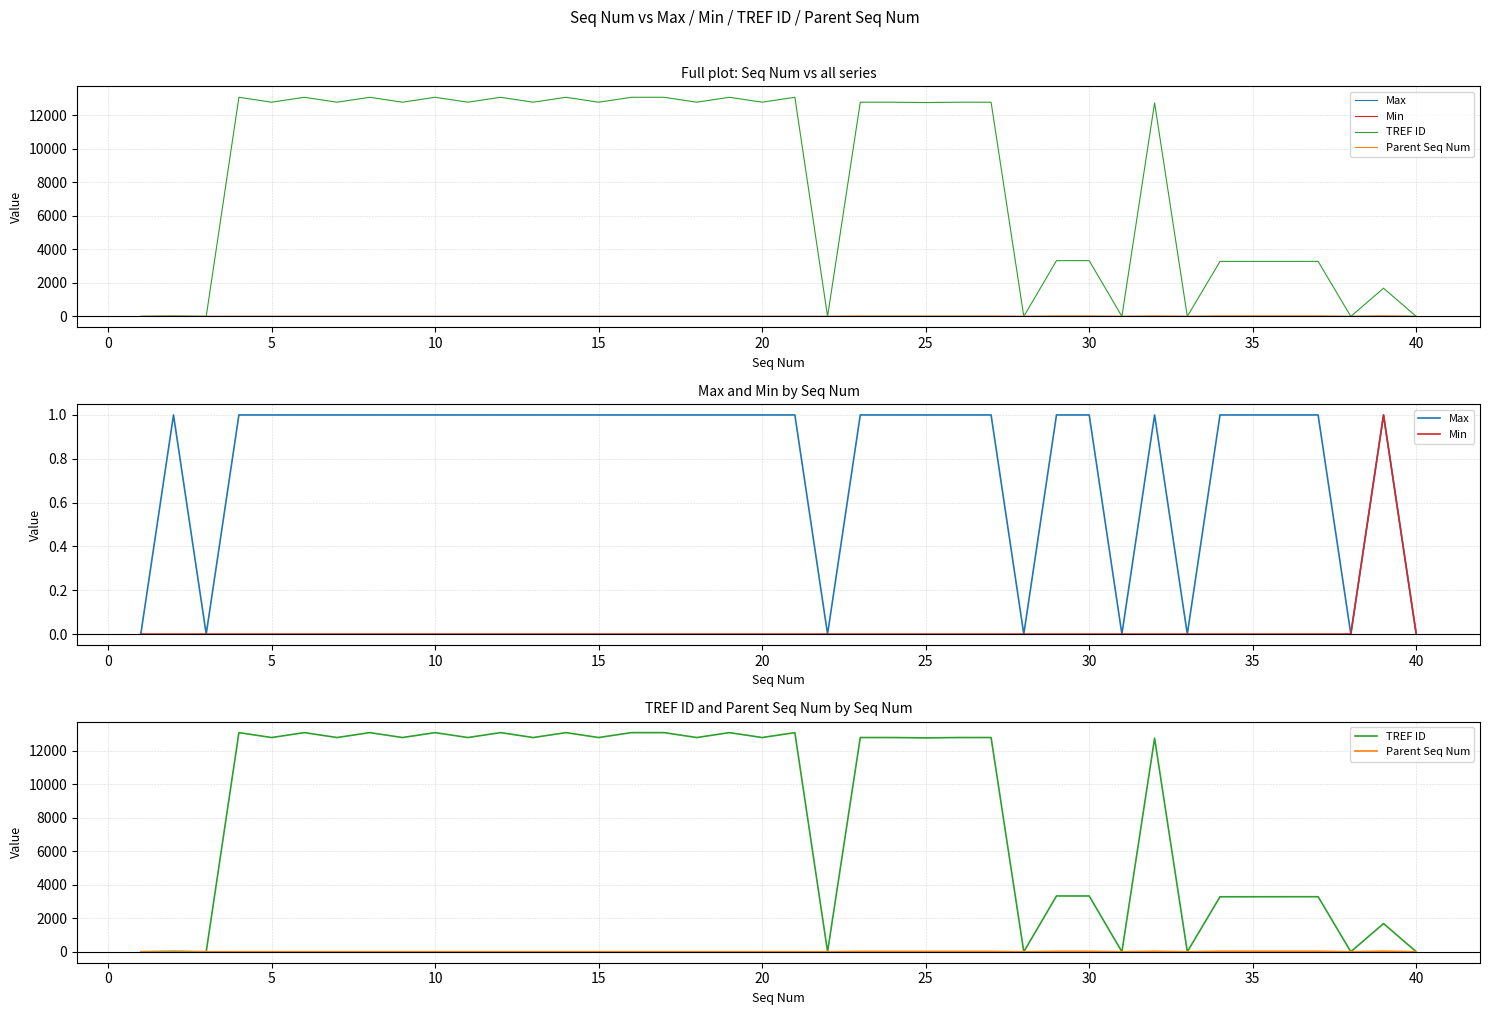

How many interior local peaks does the Min series have?

1